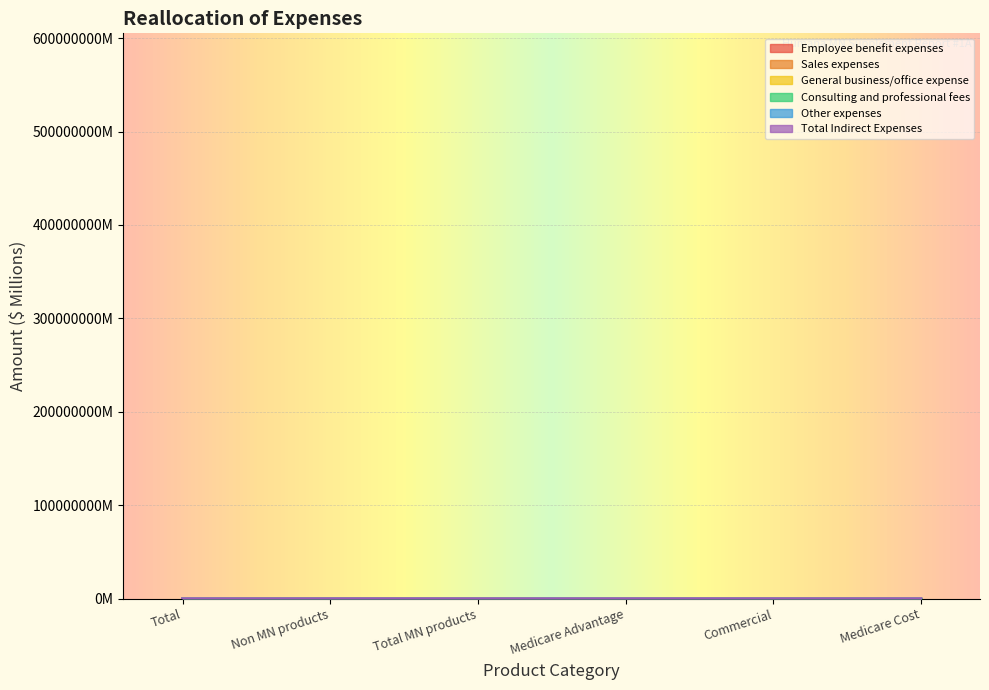

How many data points in General business/office expense are above 0?

3